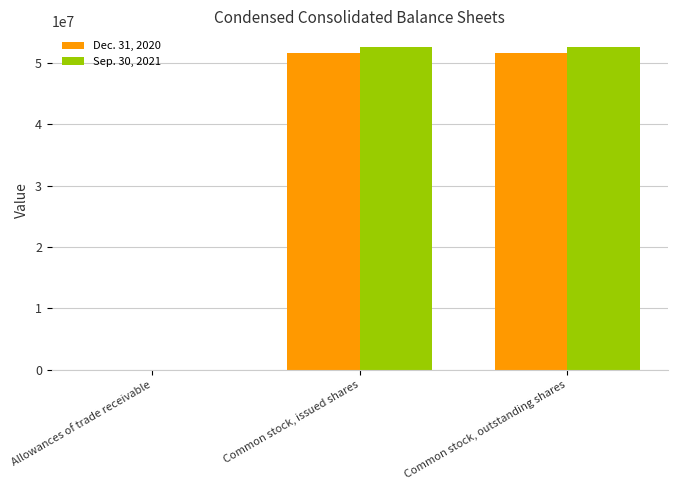

What is the total value across all series at Common stock, outstanding shares?

104080426